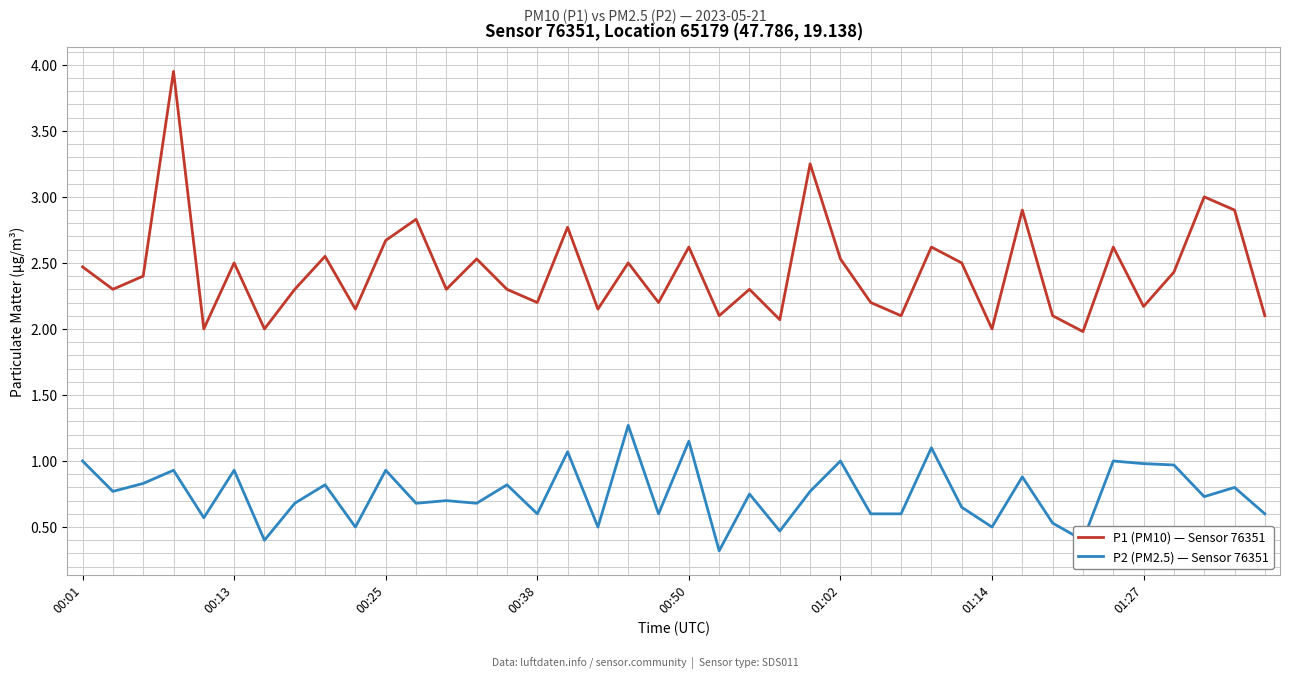

Which series has the largest total across all categories?

P1 (PM10) — Sensor 76351